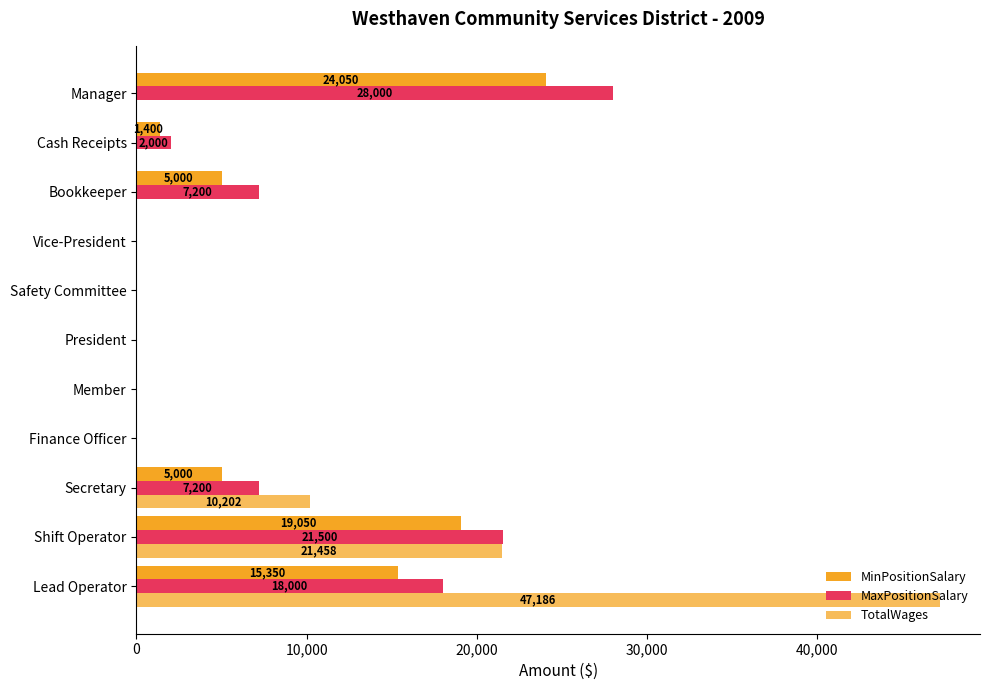

How many series are shown in this chart?

3